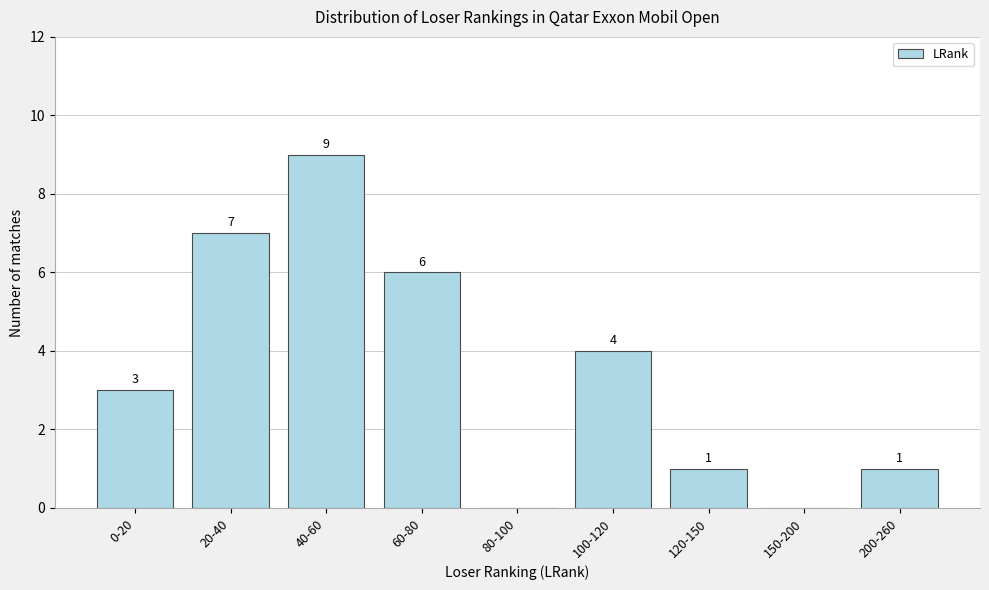

Reading left to right, extract all data points from this chart.

0-20=3	20-40=7	40-60=9	60-80=6	80-100=0	100-120=4	120-150=1	150-200=0	200-260=1